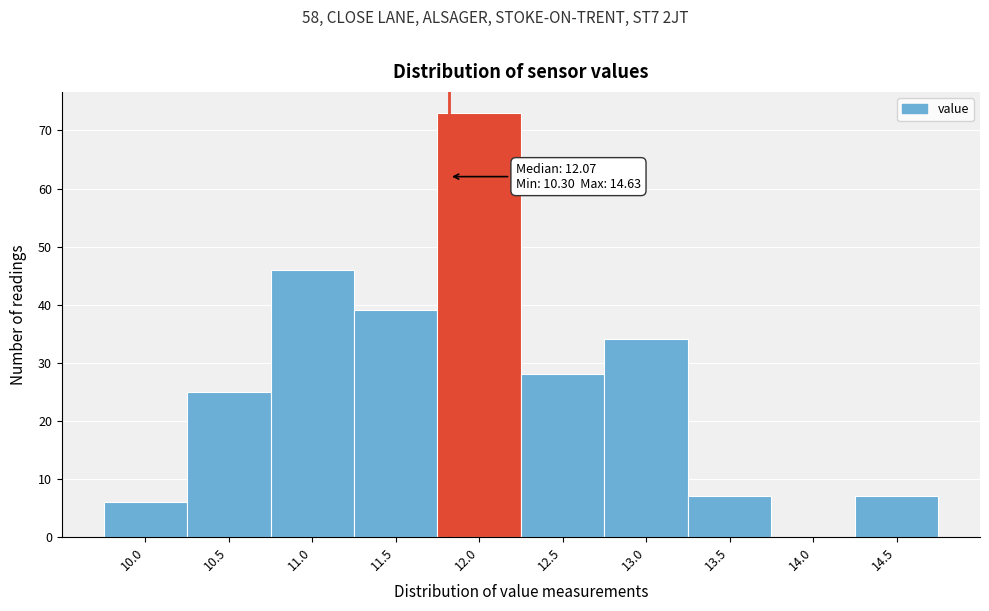

Reading left to right, extract all data points from this chart.

10.0=6	10.5=25	11.0=46	11.5=39	12.0=73	12.5=28	13.0=34	13.5=7	14.0=0	14.5=7